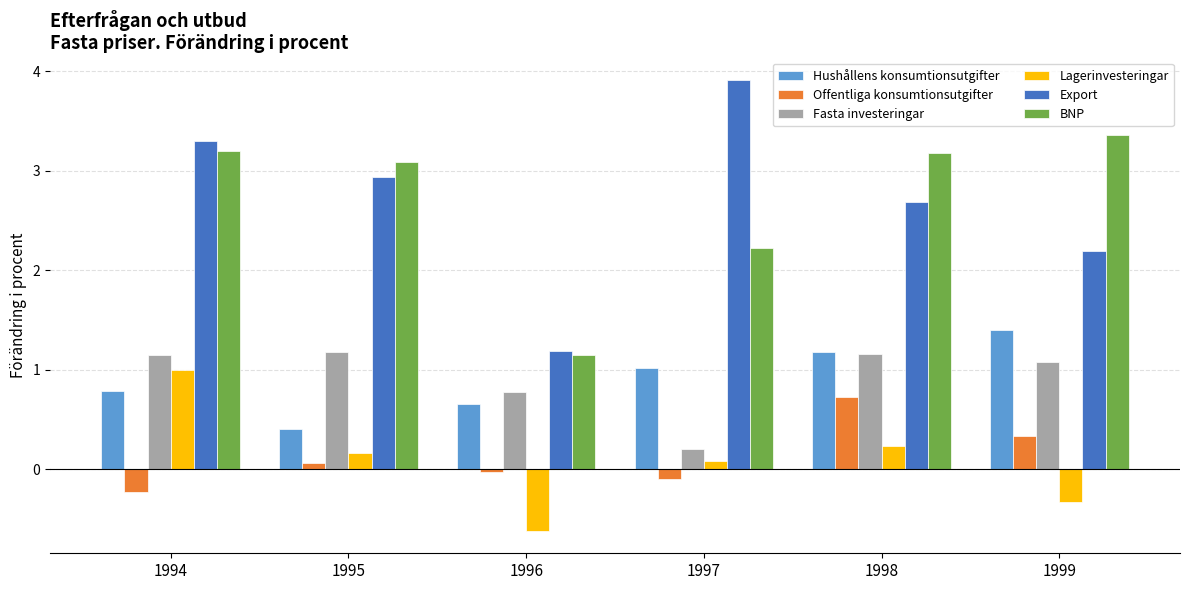

Is the value of Fasta investeringar at 1998 greater than the value of Export at 1995?

No